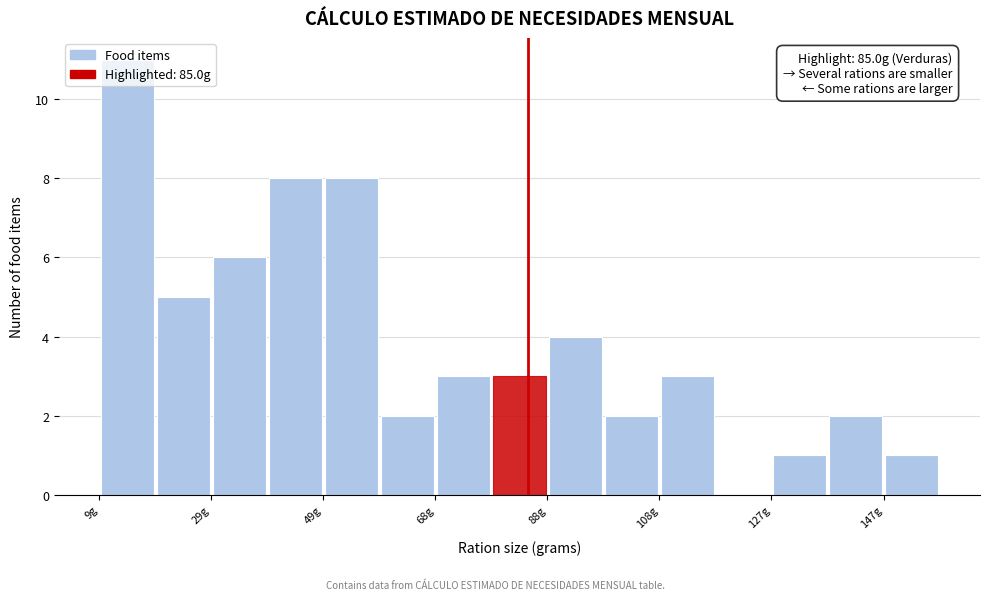

Over which range of the x-axis is the bar tallest?

10 to 20